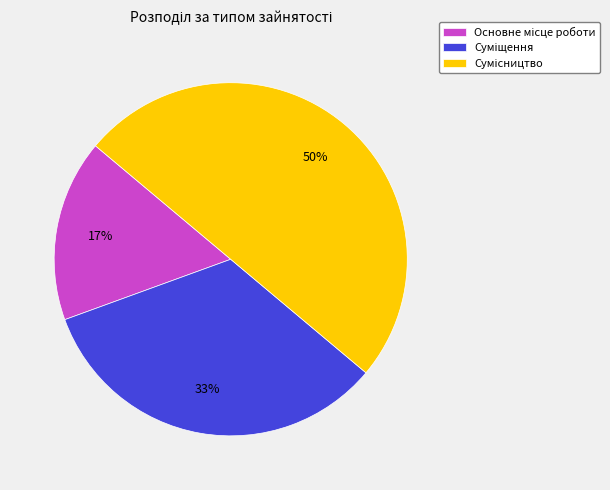

To the nearest percent, what is the average slice percentage?

33%